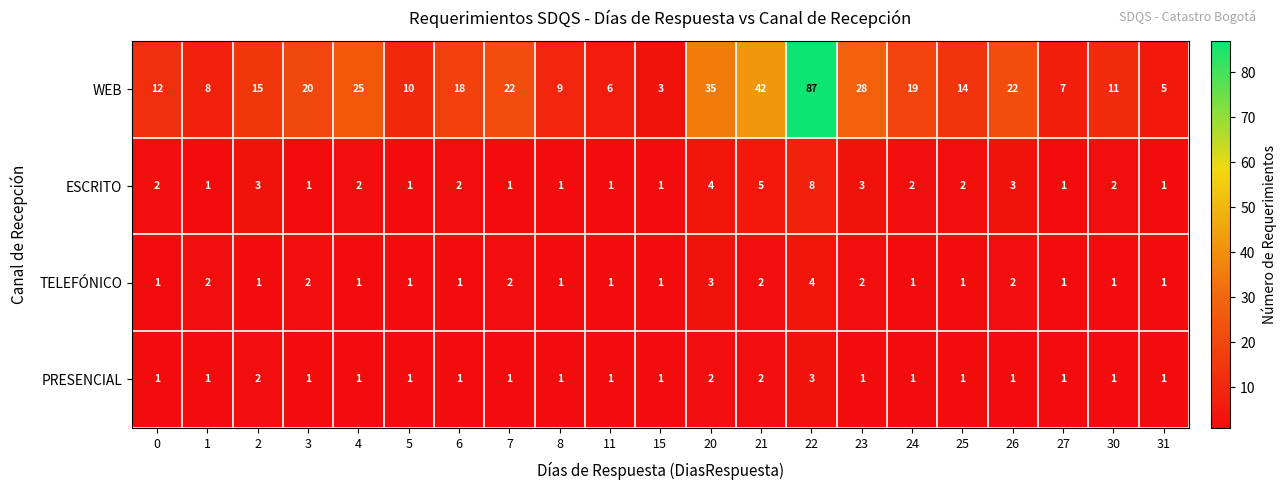

At which category is the sum across all series the highest?

22